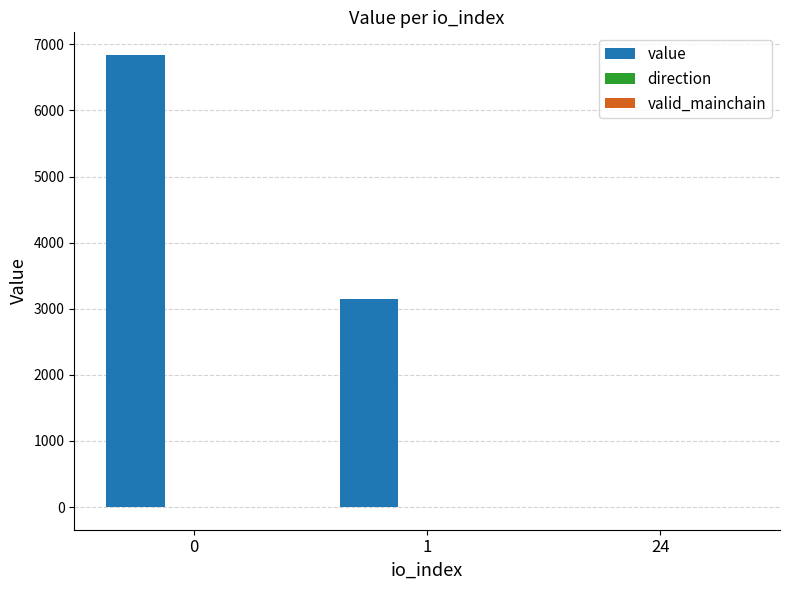

The value of value at 1 is 3140.4. True or false?

True